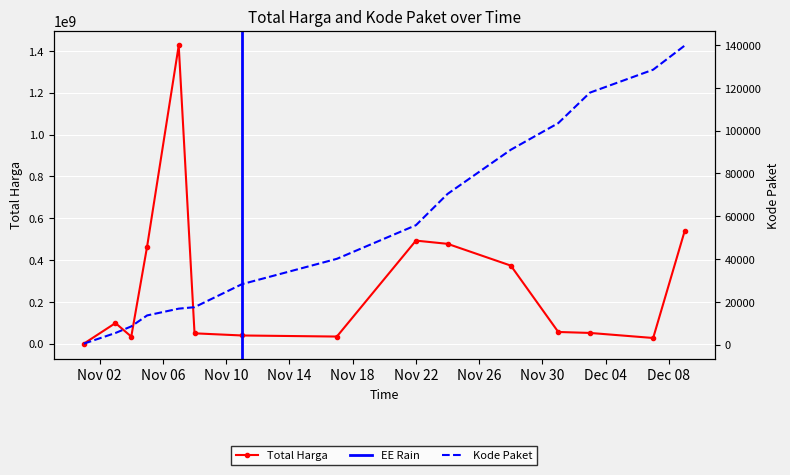

What is the label of the 11th point from the left?

2021-11-28